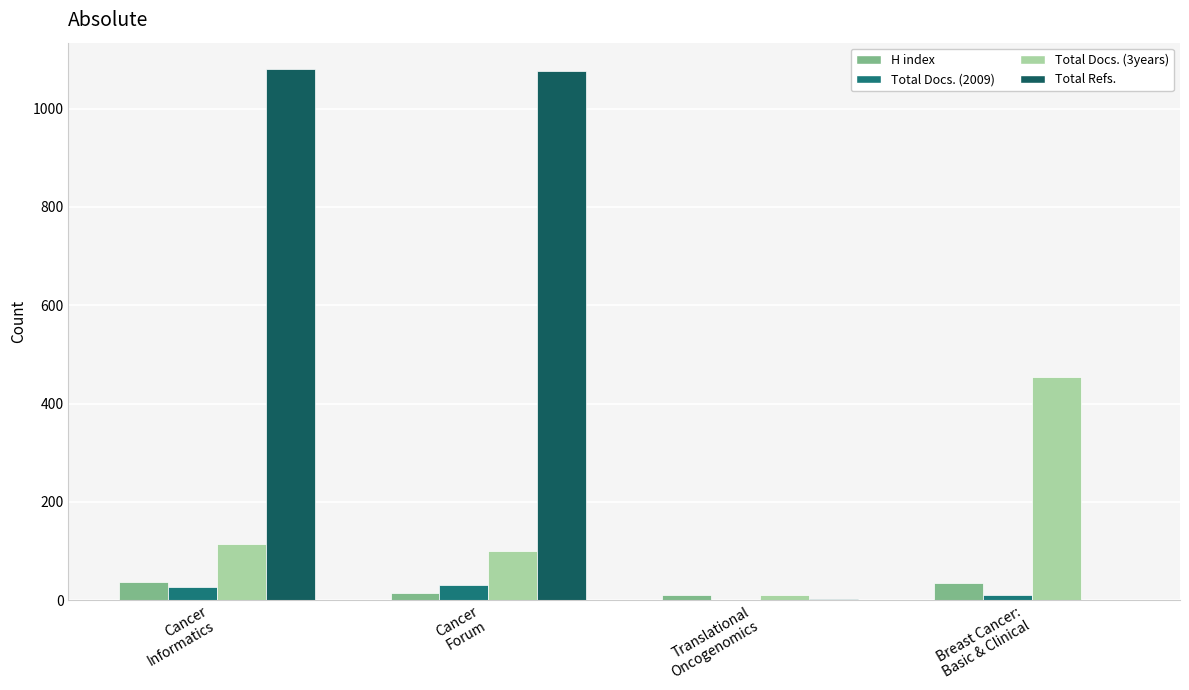

What value does the Total Refs. series have at Cancer
Forum?

1076